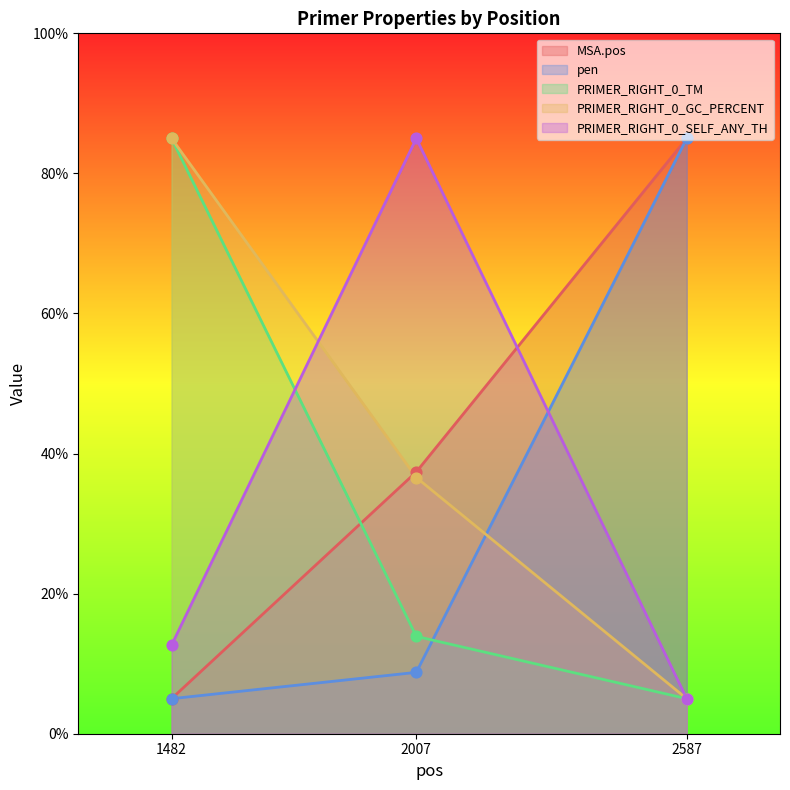

Is the value of PRIMER_RIGHT_0_GC_PERCENT at 2007 greater than the value of PRIMER_RIGHT_0_SELF_ANY_TH at 2587?

Yes